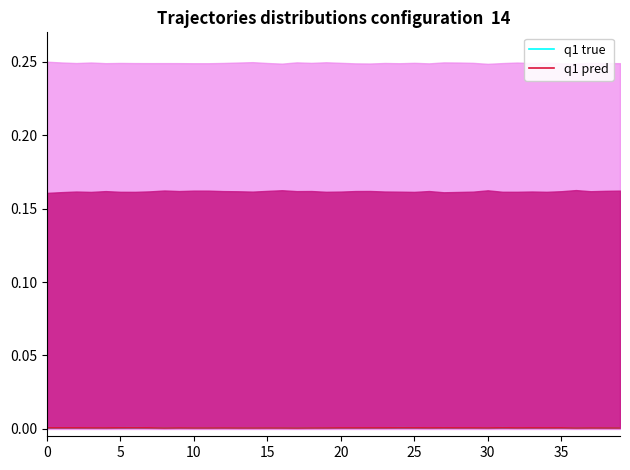

At how many categories does at least one series exceed 0?

40